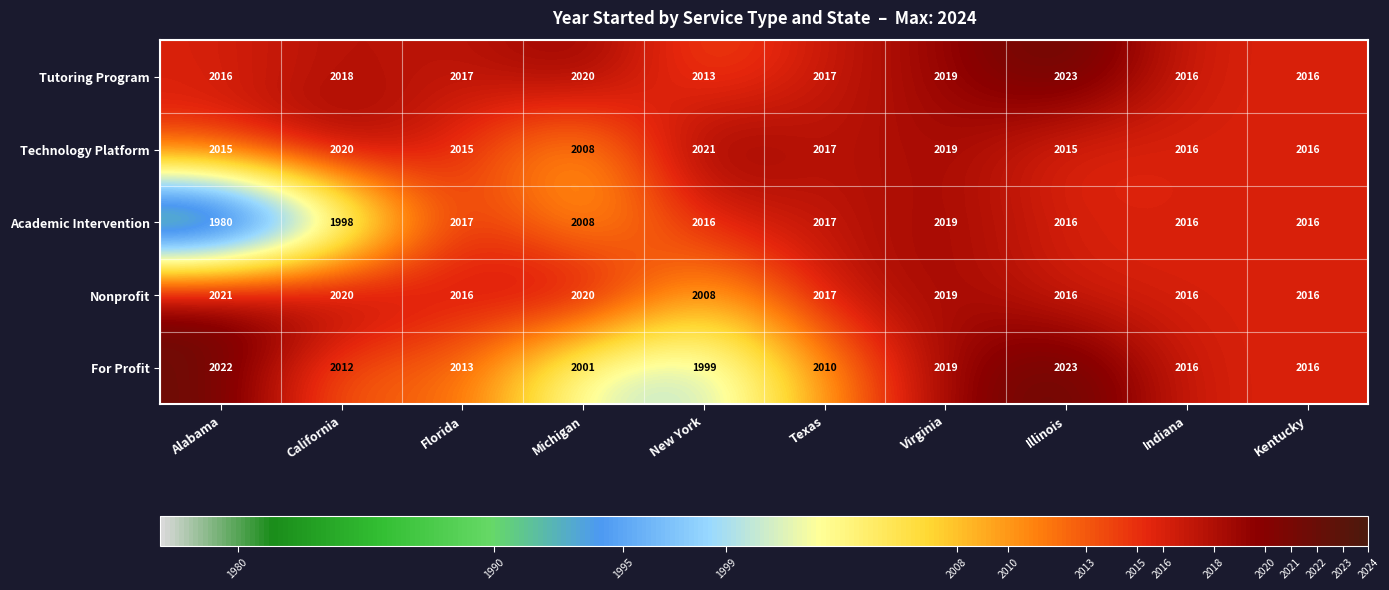

Count the number of data series in this chart.

5